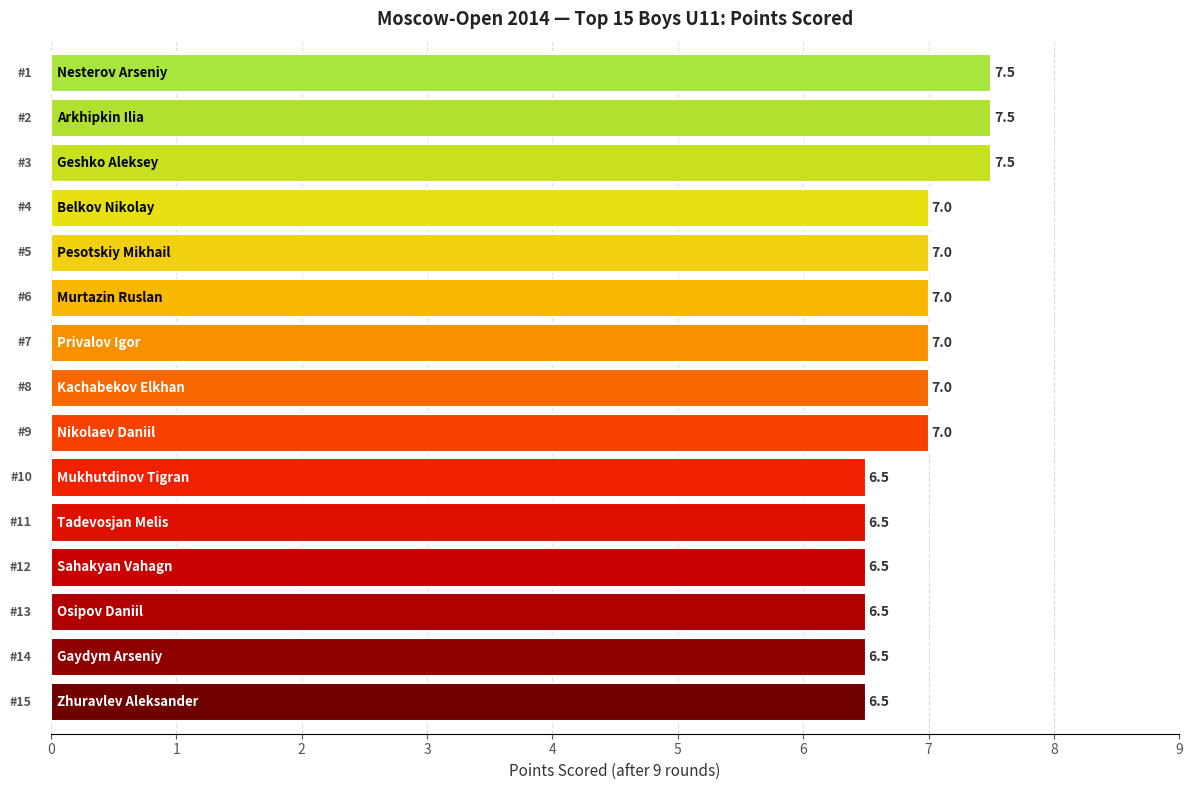

How many values are between 6 and 7?

12